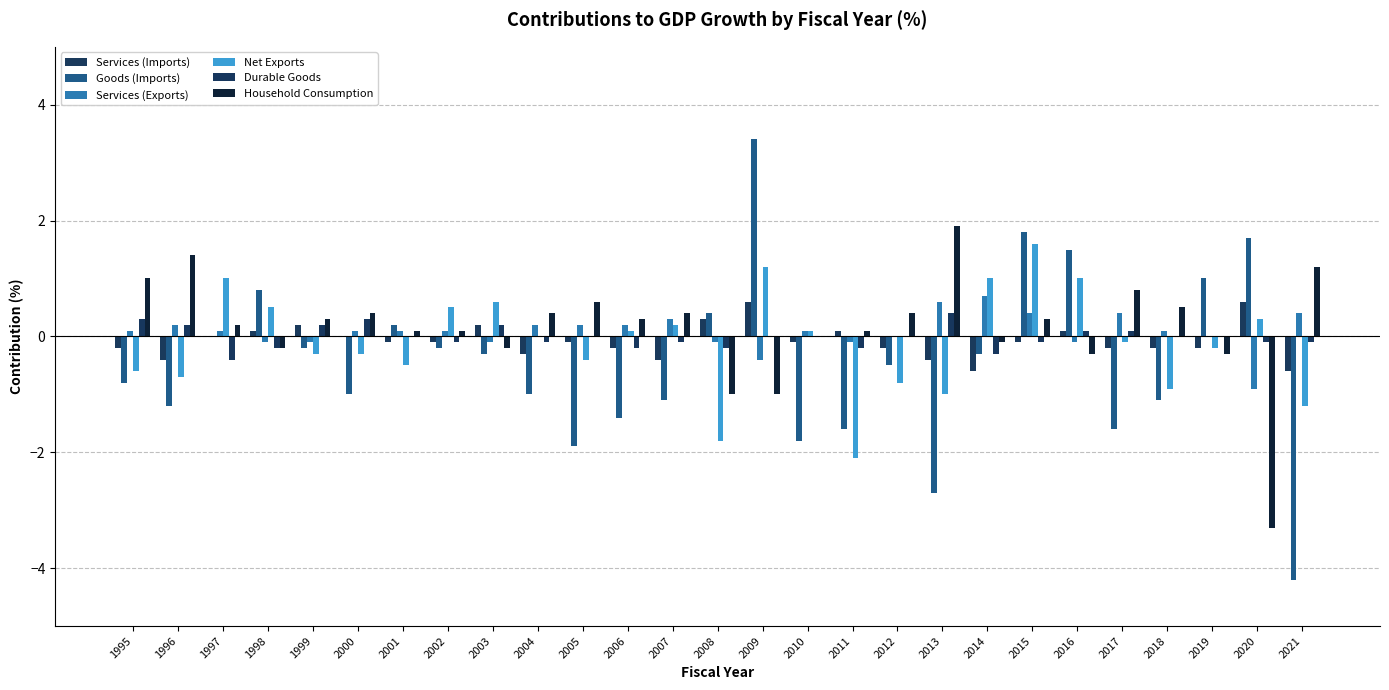

What is the difference between the maximum and second lowest values in the Durable Goods series?

0.7